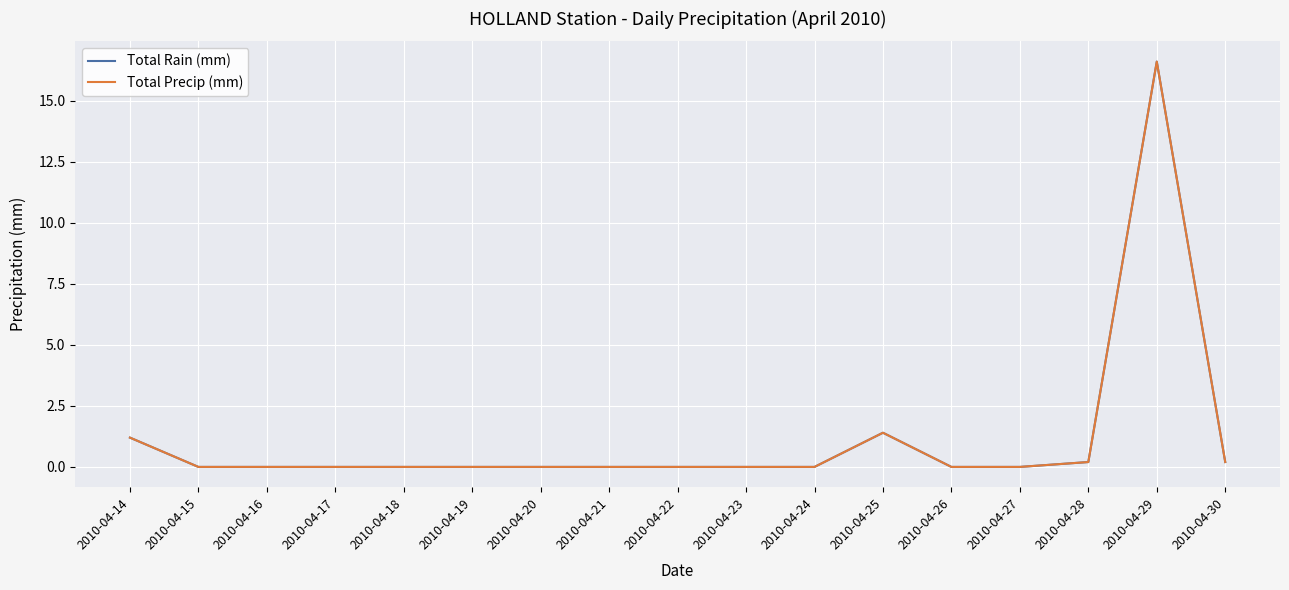

At which category is the sum across all series the highest?

2010-04-29